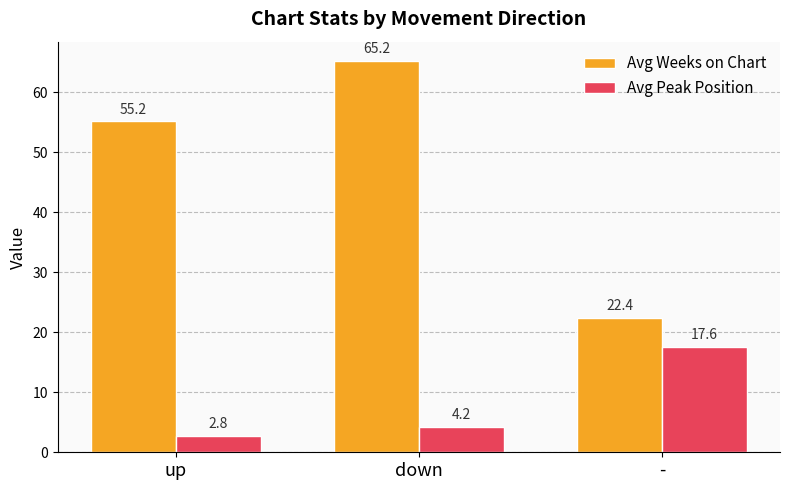

True or false: Avg Weeks on Chart has a value of 27.8 at down.

False